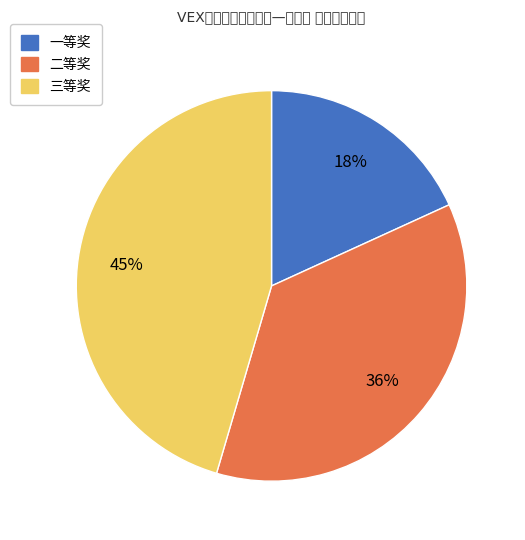

Which has a higher value, 一等奖 or 三等奖?

三等奖